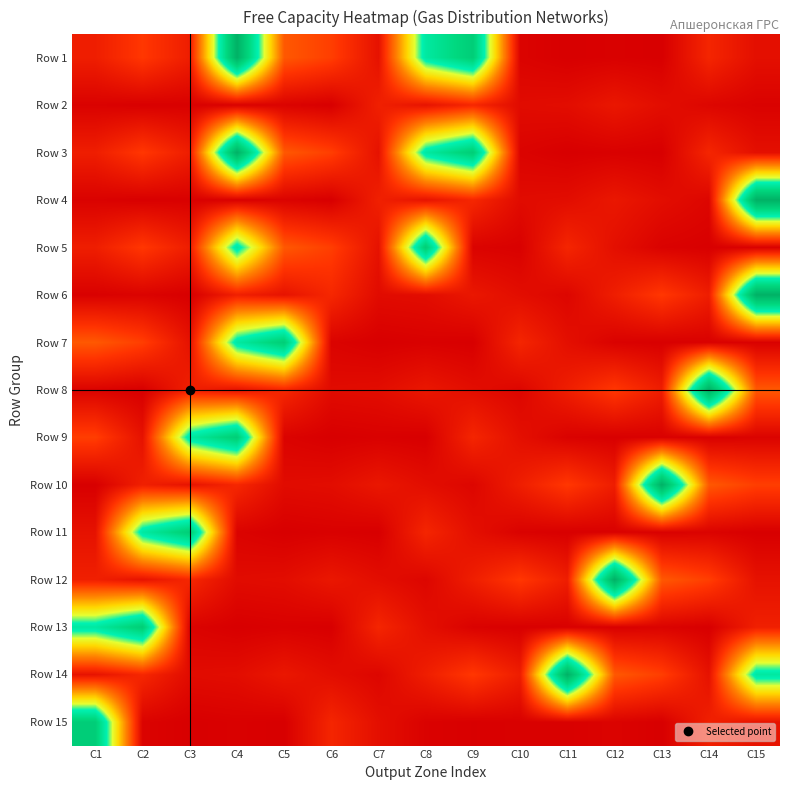

Rank the series by their maximum value, from lowest to highest.

Row 2, Row 5, Row 7, Row 9, Row 11, Row 13, Row 15, Row 1, Row 3, Row 4, Row 6, Row 8, Row 10, Row 12, Row 14